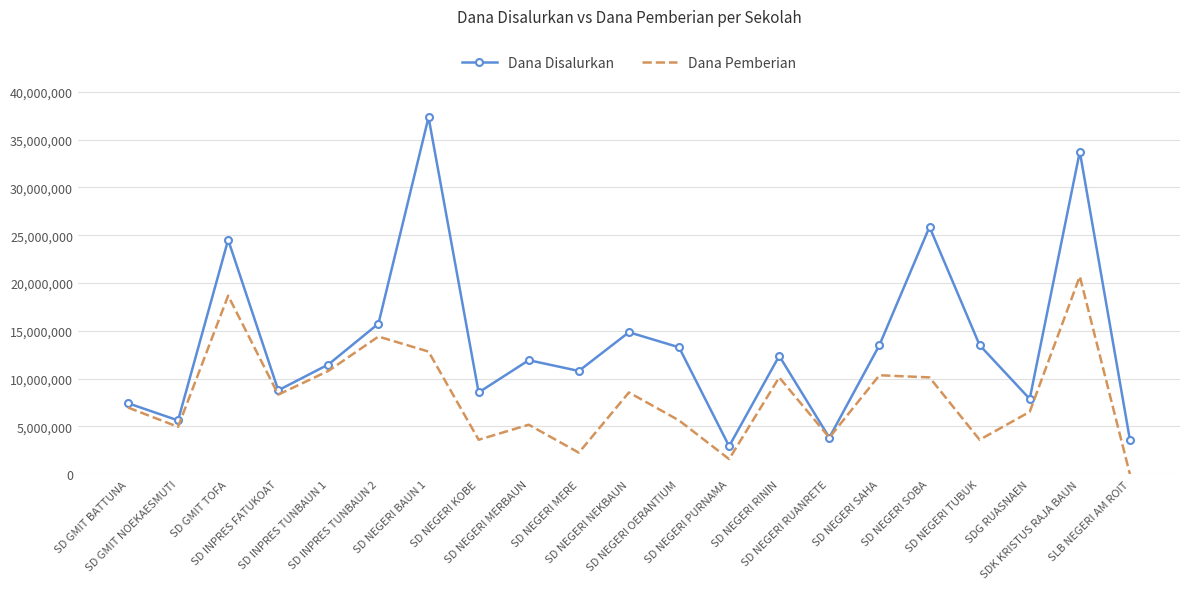

Reading right to left, extract all data points from this chart.

Dana Disalurkan: SLB NEGERI AM ROIT=3600000	SDK KRISTUS RAJA BAUN=33750000	SDG RUASNAEN=7875000	SD NEGERI TUBUK=13500000	SD NEGERI SOBA=25875000	SD NEGERI SAHA=13500000	SD NEGERI RUANRETE=3825000	SD NEGERI RININ=12375000	SD NEGERI PURNAMA=2925000	SD NEGERI OERANTIUM=13275000	SD NEGERI NEKBAUN=14850000	SD NEGERI MERE=10800000	SD NEGERI MERBAUN=11925000	SD NEGERI KOBE=8550000	SD NEGERI BAUN 1=37350000	SD INPRES TUNBAUN 2=15750000	SD INPRES TUNBAUN 1=11475000	SD INPRES FATUKOAT=8775000	SD GMIT TOFA=24525000	SD GMIT NOEKAESMUTI=5625000	SD GMIT BATTUNA=7425000
Dana Pemberian: SLB NEGERI AM ROIT=0	SDK KRISTUS RAJA BAUN=20700000	SDG RUASNAEN=6525000	SD NEGERI TUBUK=3600000	SD NEGERI SOBA=10125000	SD NEGERI SAHA=10350000	SD NEGERI RUANRETE=3825000	SD NEGERI RININ=10125000	SD NEGERI PURNAMA=1575000	SD NEGERI OERANTIUM=5625000	SD NEGERI NEKBAUN=8550000	SD NEGERI MERE=2250000	SD NEGERI MERBAUN=5175000	SD NEGERI KOBE=3600000	SD NEGERI BAUN 1=12825000	SD INPRES TUNBAUN 2=14400000	SD INPRES TUNBAUN 1=10800000	SD INPRES FATUKOAT=8325000	SD GMIT TOFA=18675000	SD GMIT NOEKAESMUTI=4950000	SD GMIT BATTUNA=6975000